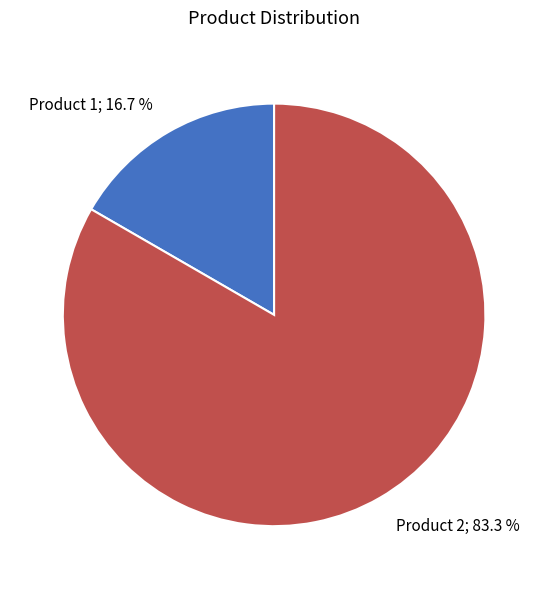

Count the number of slices in the pie.

2